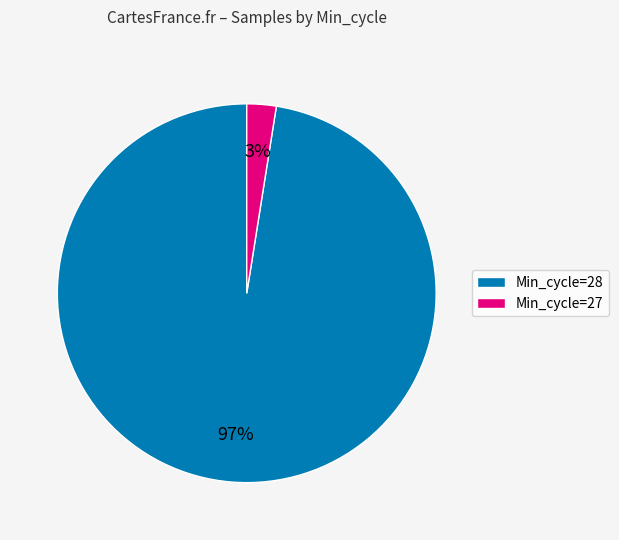

Does any single category account for the majority?

Yes